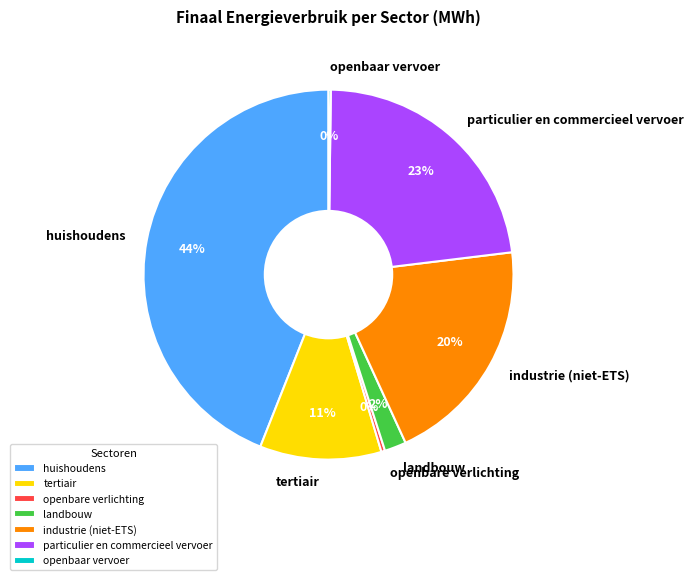

Is the sum of particulier en commercieel vervoer and tertiair greater than half?

No